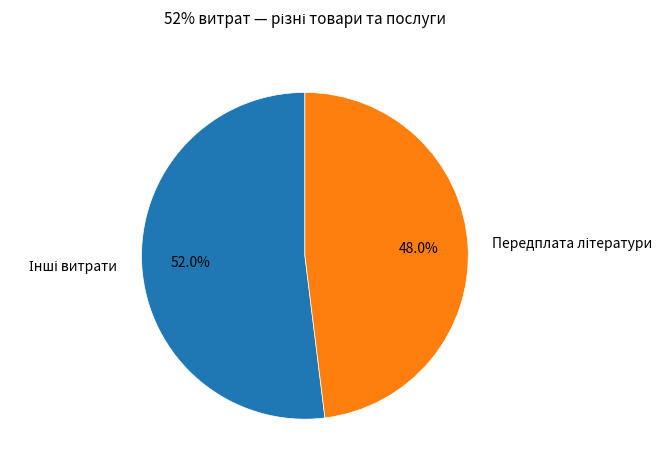

To the nearest percent, what is the average slice percentage?

50%